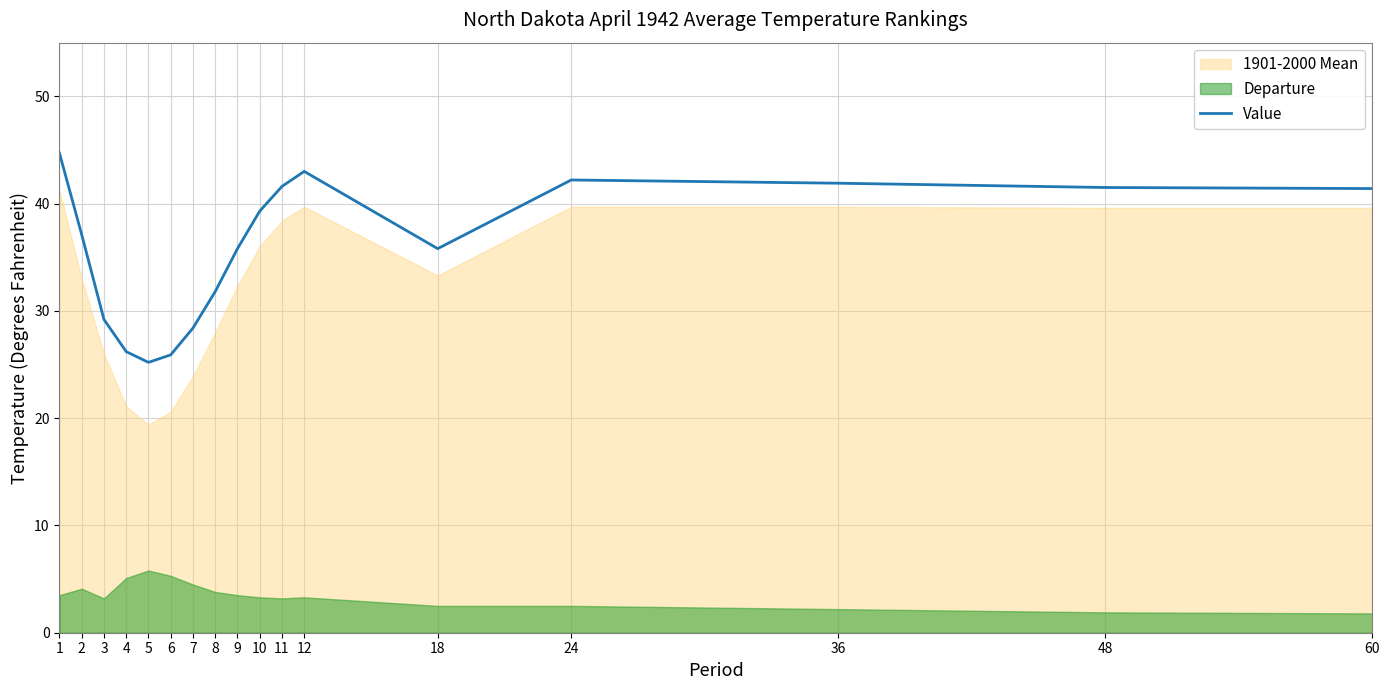

What is the value of the 1st point from the left?

44.7